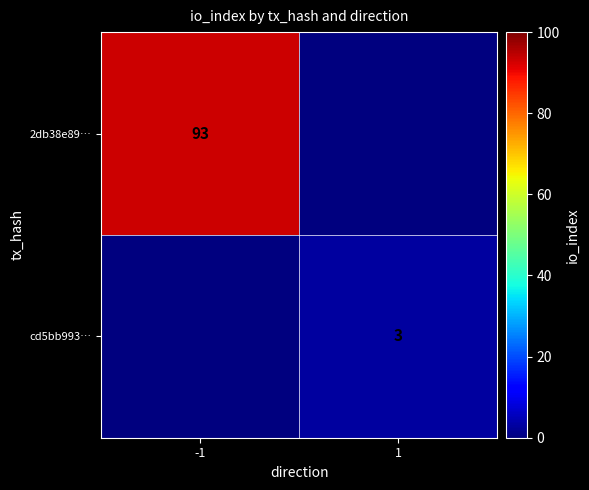

Which has a higher value, 1 or -1?

-1